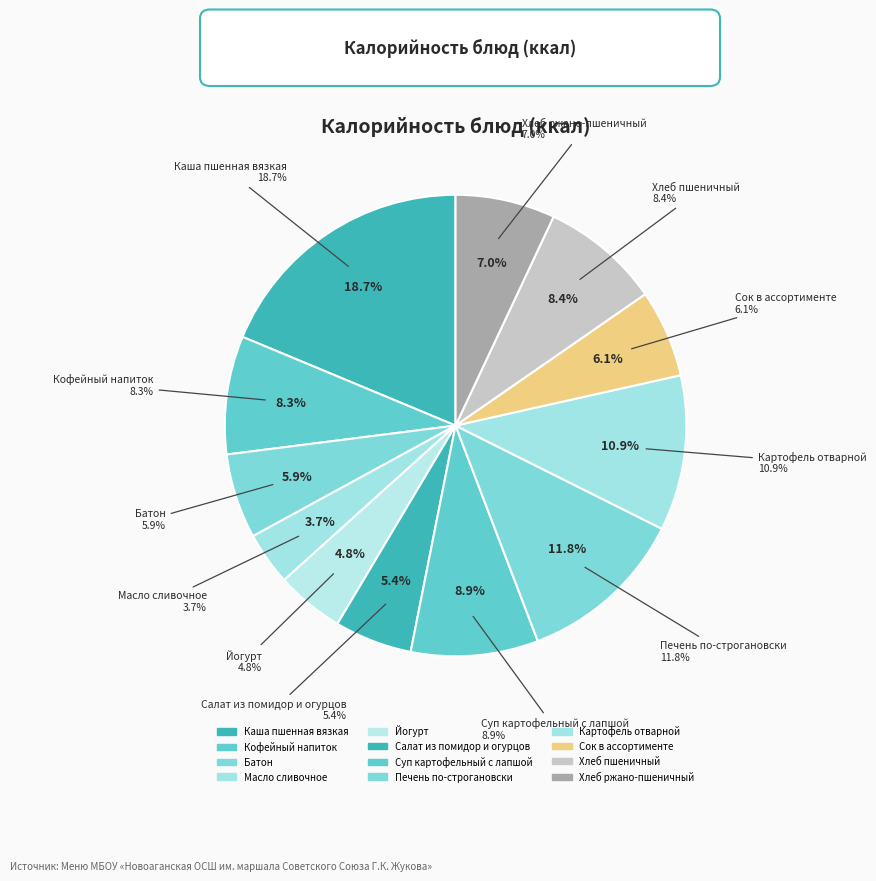

To the nearest percent, what is the average slice percentage?

8%